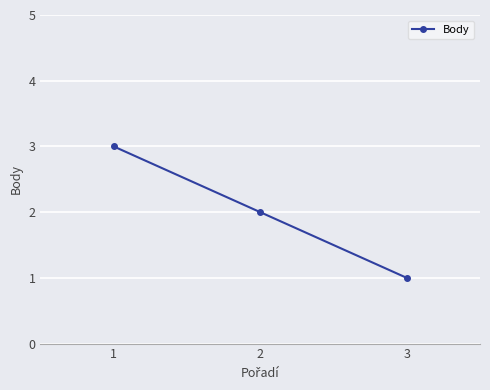

How many lines are shown in the chart?

1